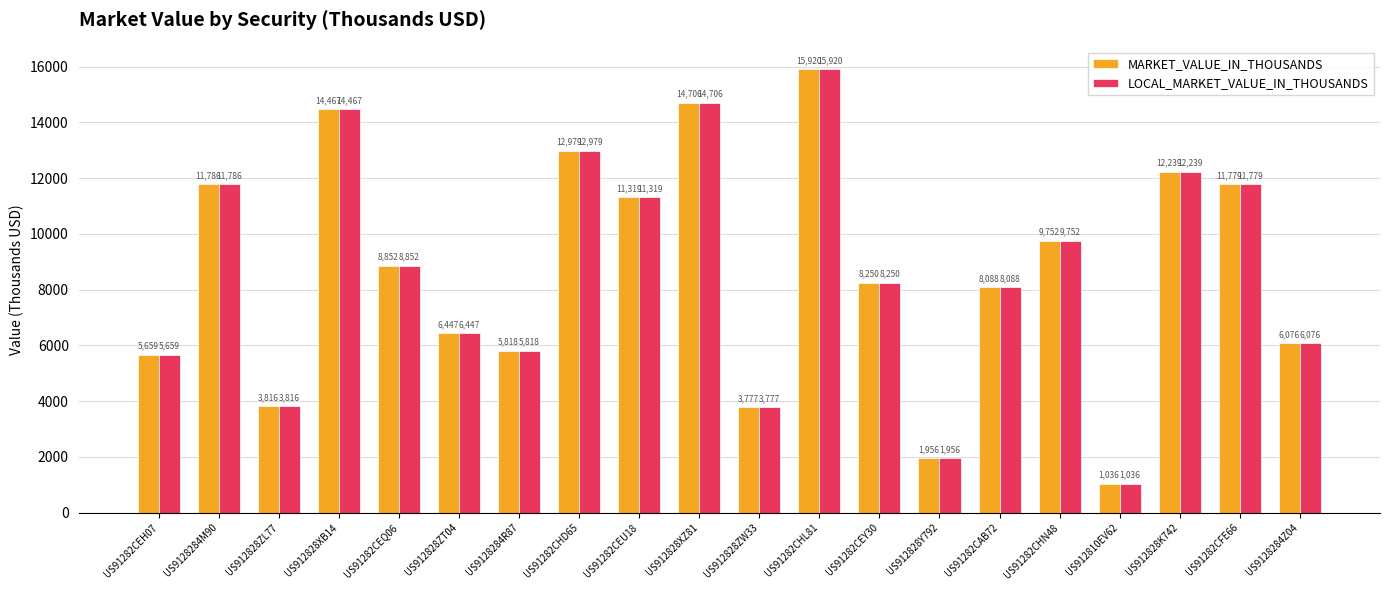

The value of LOCAL_MARKET_VALUE_IN_THOUSANDS at US9128284M90 is 11786. True or false?

True